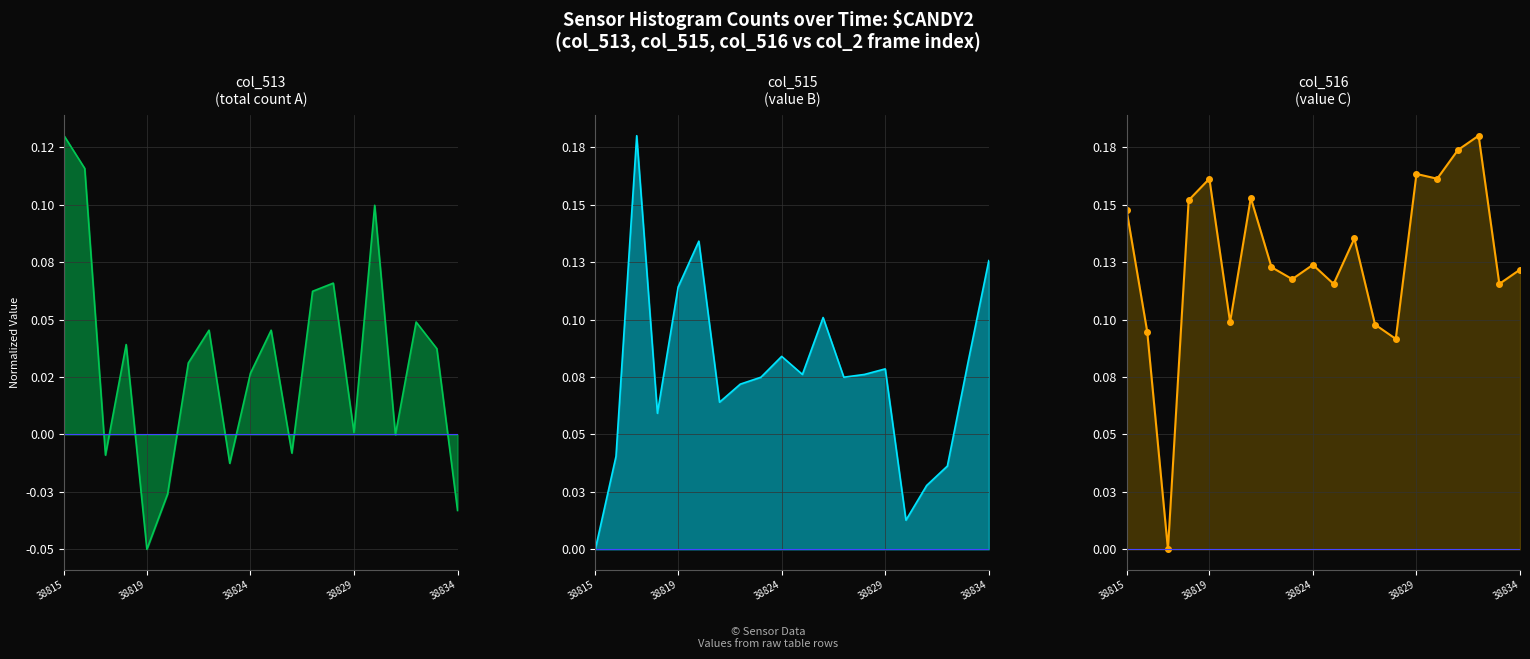

What is the average value of the col_515 series?

0.1